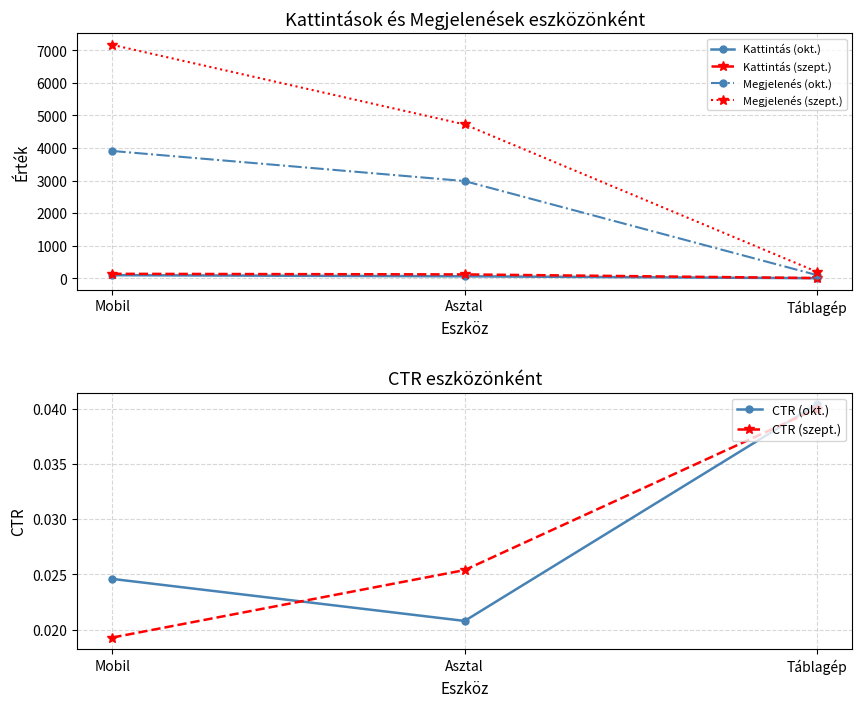

Which series has the largest total across all categories?

Megjelenés (szept.)